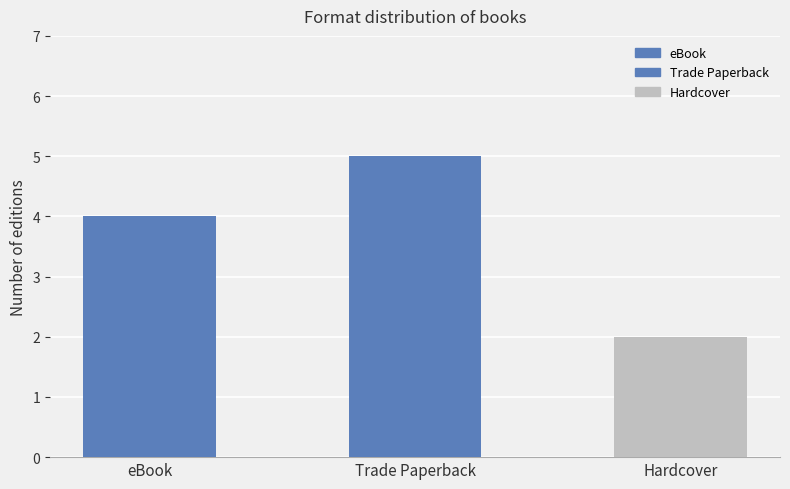

Rank the categories by value from highest to lowest.

Trade Paperback, eBook, Hardcover